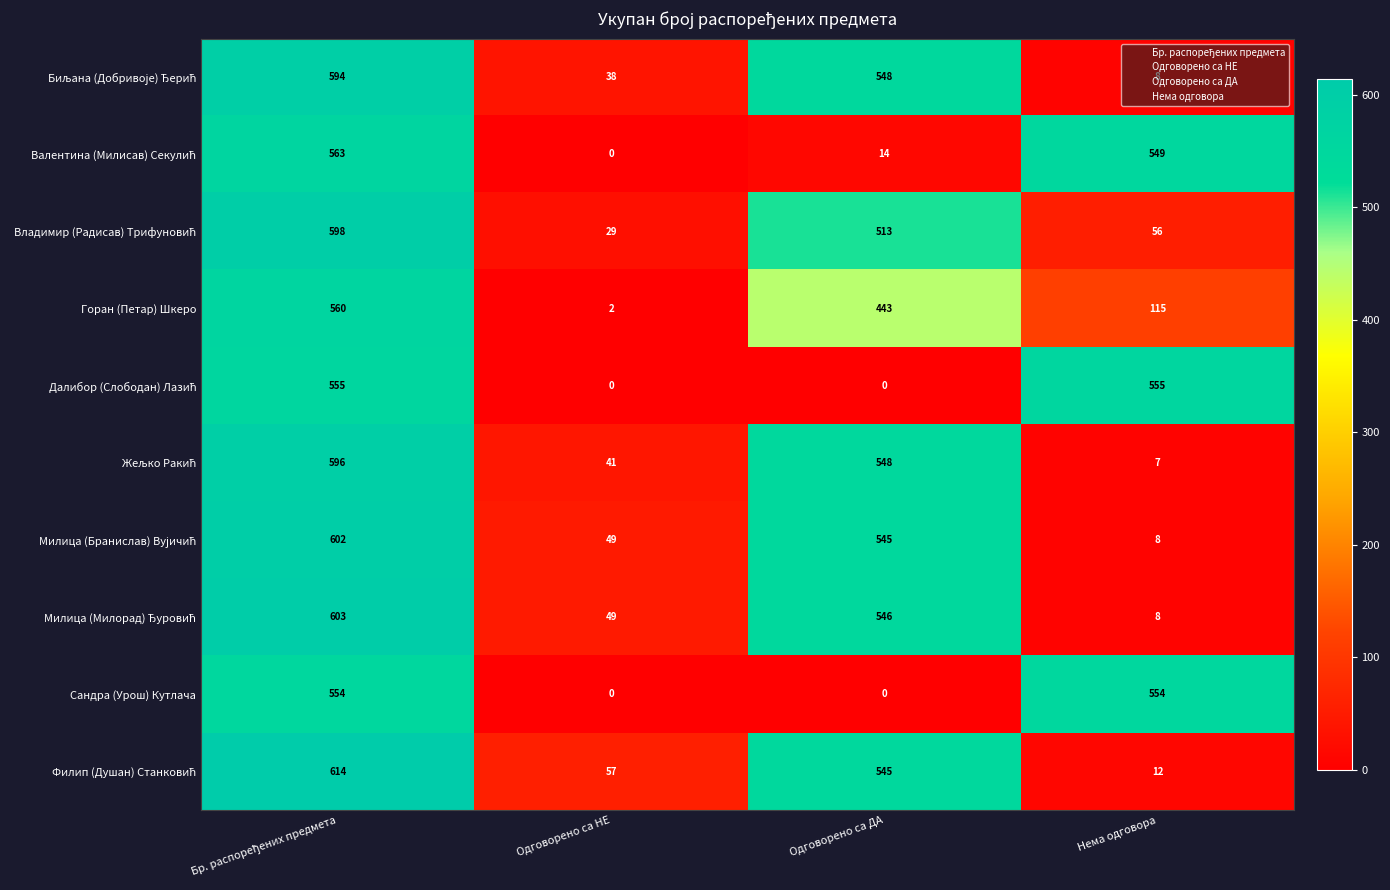

What is the total value across all series at Одговорено са НЕ?

265